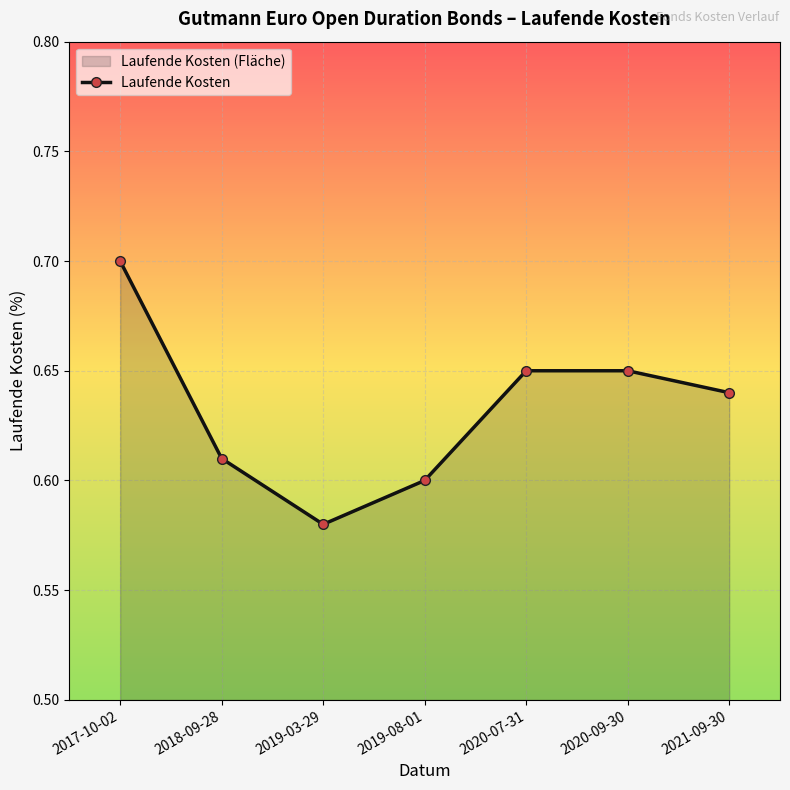

What is the average value?

0.6